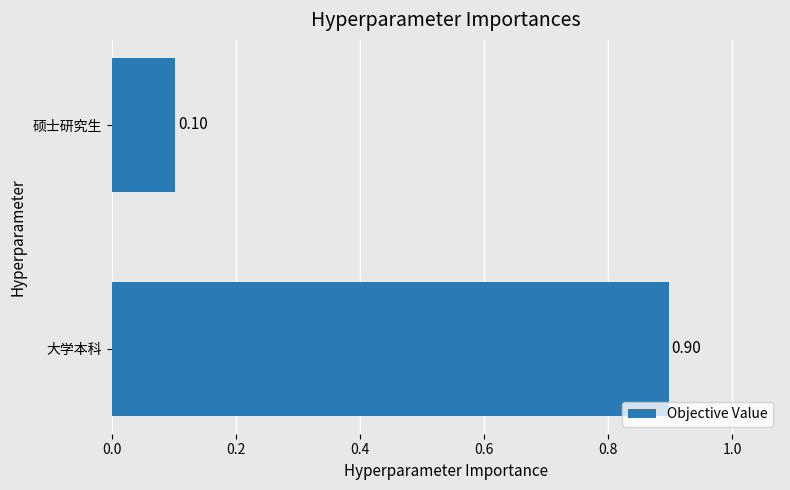

Which category has the lowest value across all series?

硕士研究生